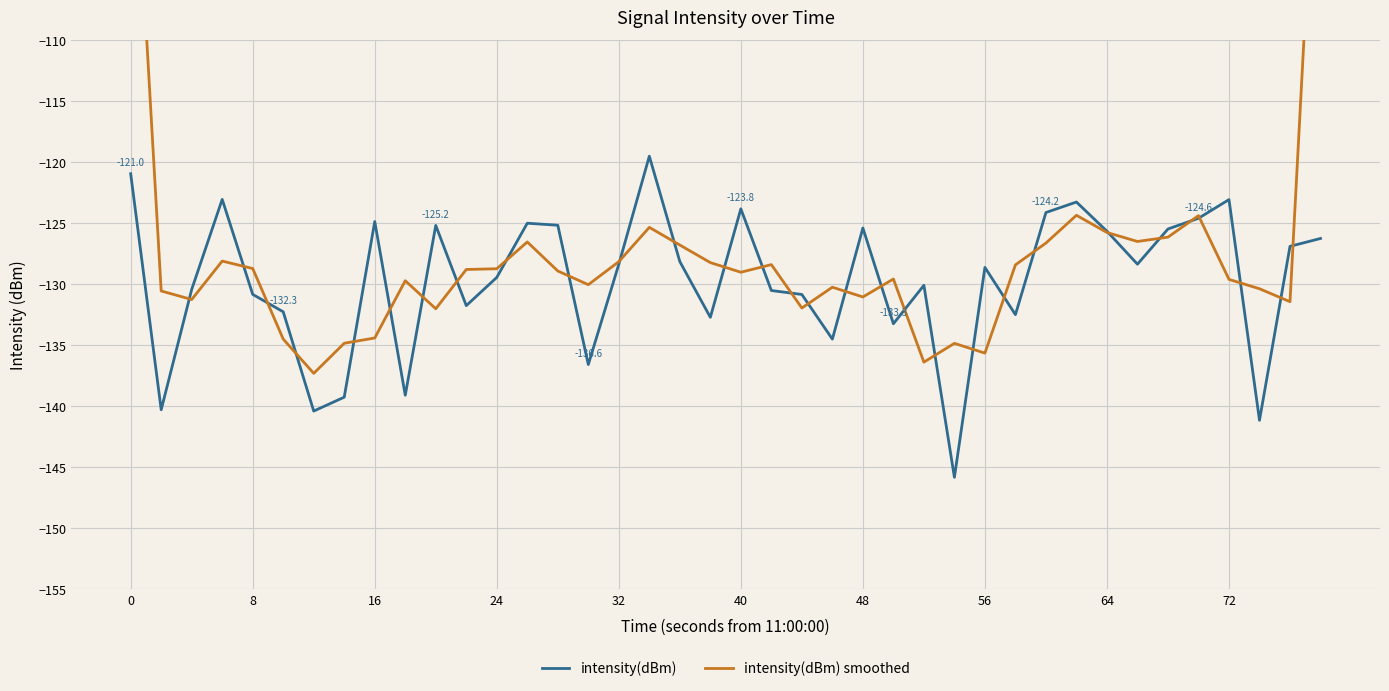

List the series in order of their peak value, lowest first.

intensity(dBm), intensity(dBm) smoothed